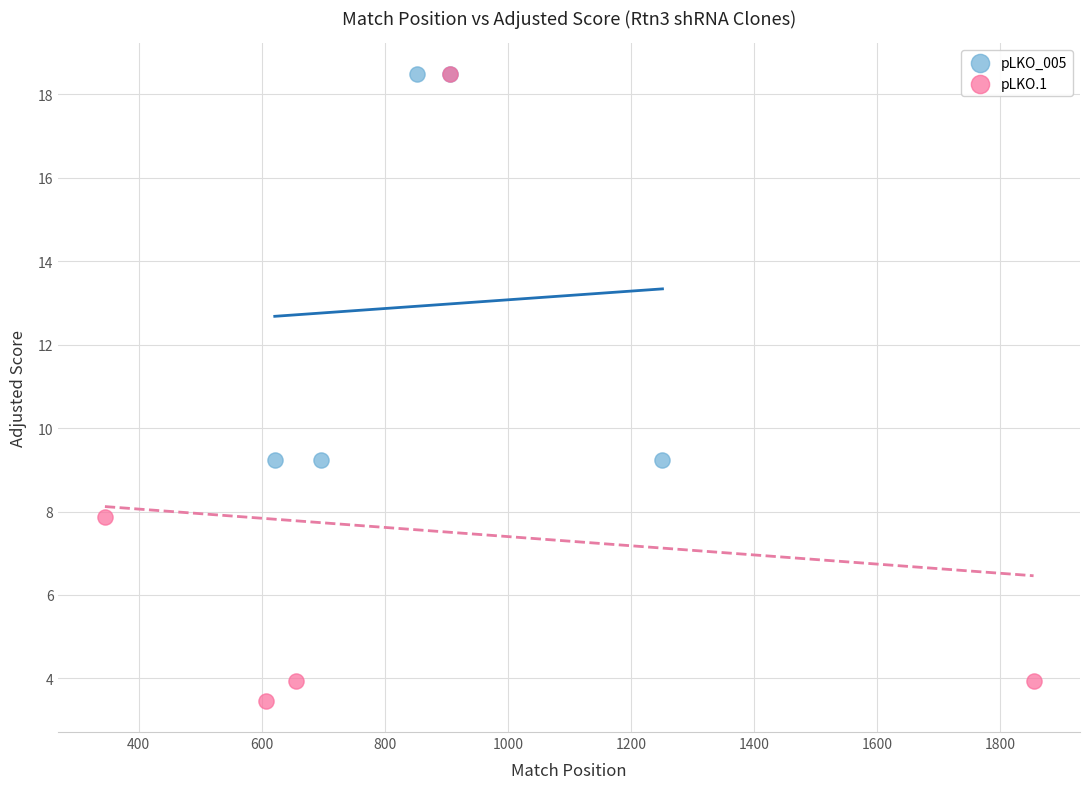

Which series reaches the minimum Y coordinate?

pLKO.1